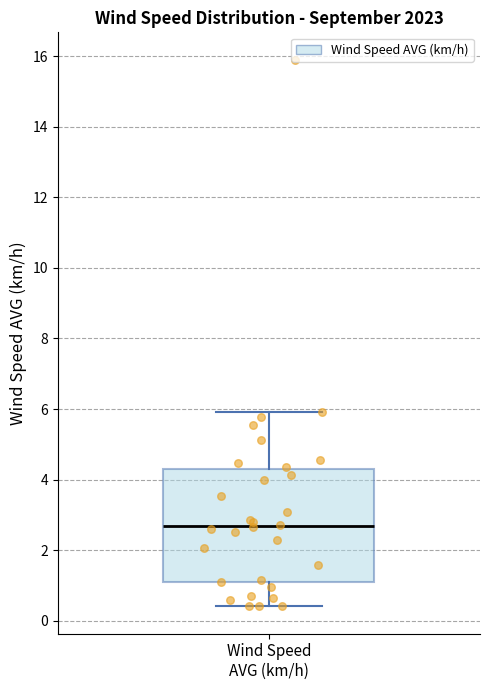

Read this box plot against the y-axis: the position of the median line, the range covered by the box, and the ends of both whiskers. The values are not printed on the chart, so give them approximately, as read against the axis.

median 2.6, box 1.2 to 4.2, whiskers 0.4 to 6.0